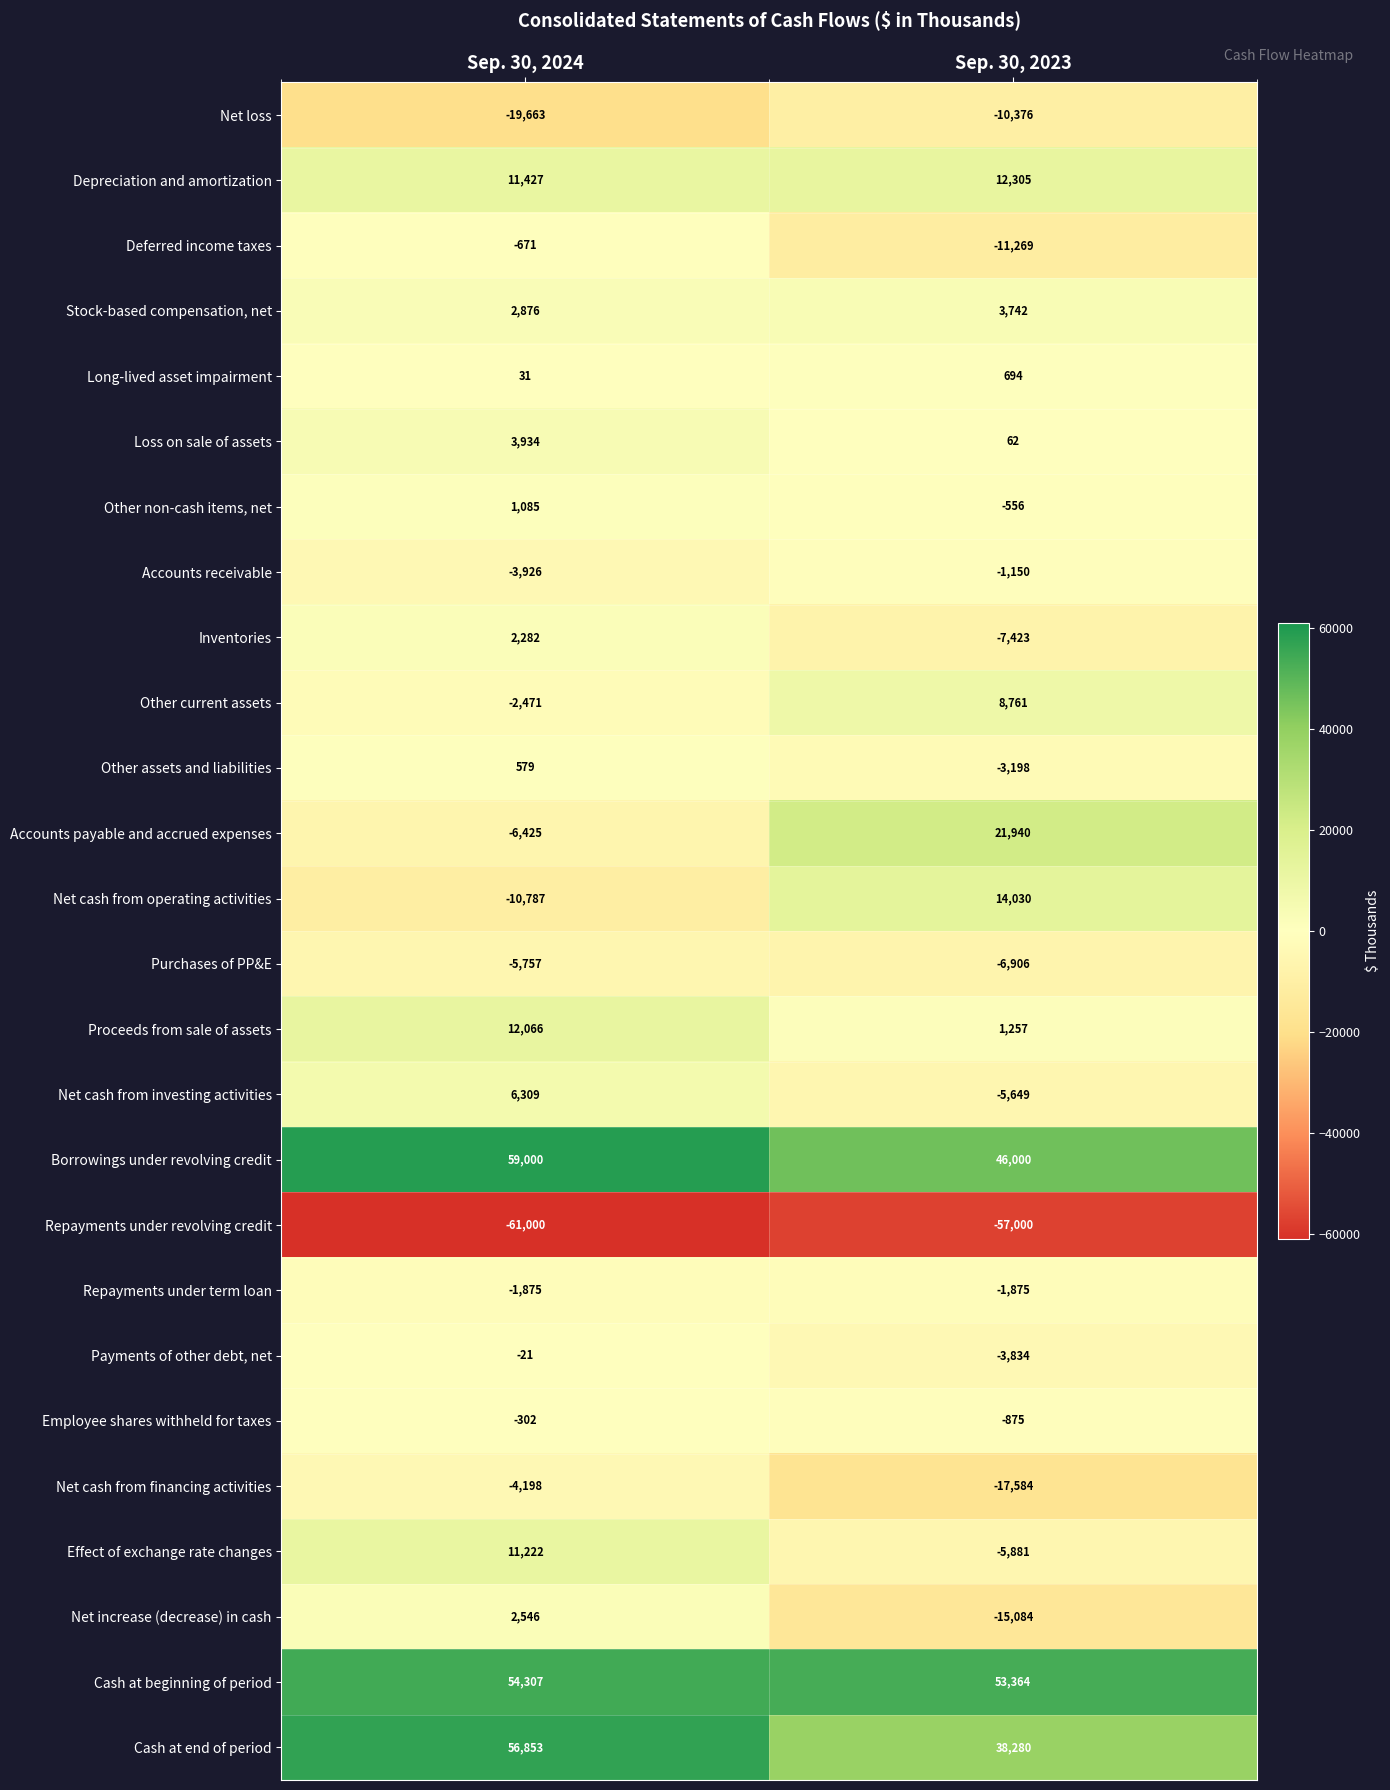

Which series has the largest range (max minus min)?

Accounts payable and accrued expenses